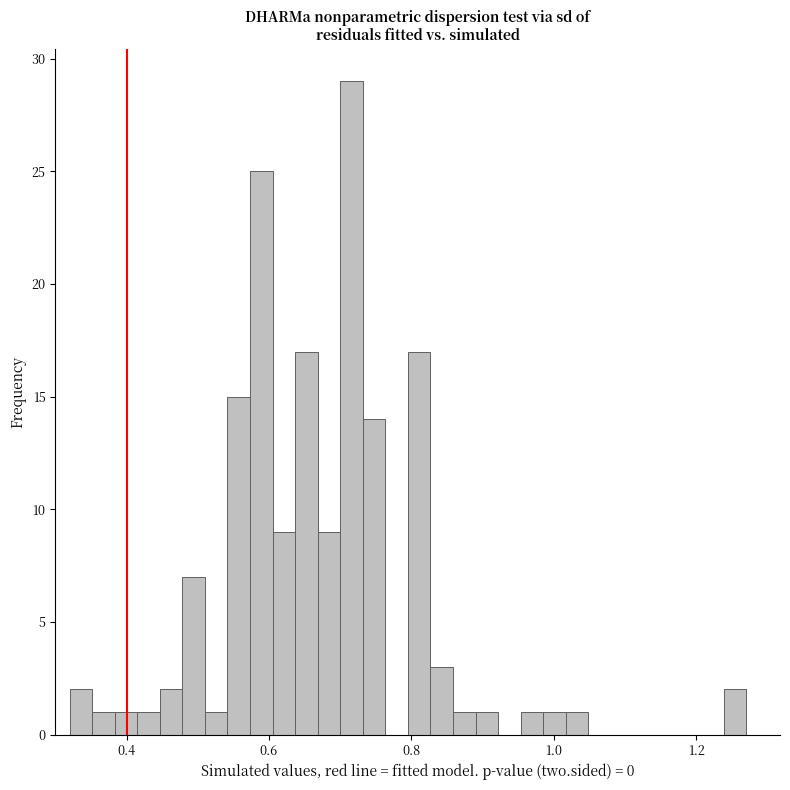

Around what value on the x-axis is the tallest bar? Give the approximate position of its centre, as read against the axis.

0.72